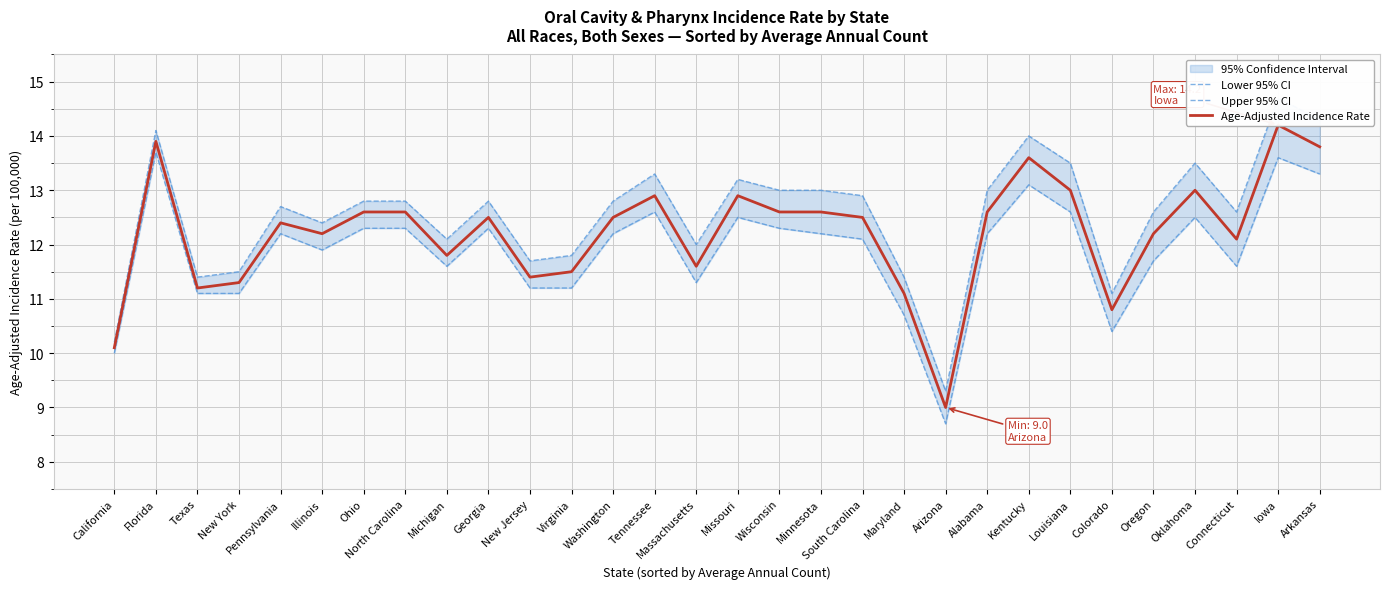

At Oregon, list the series in order from largest to smallest.

Upper 95% CI, Age-Adjusted Incidence Rate, Lower 95% CI